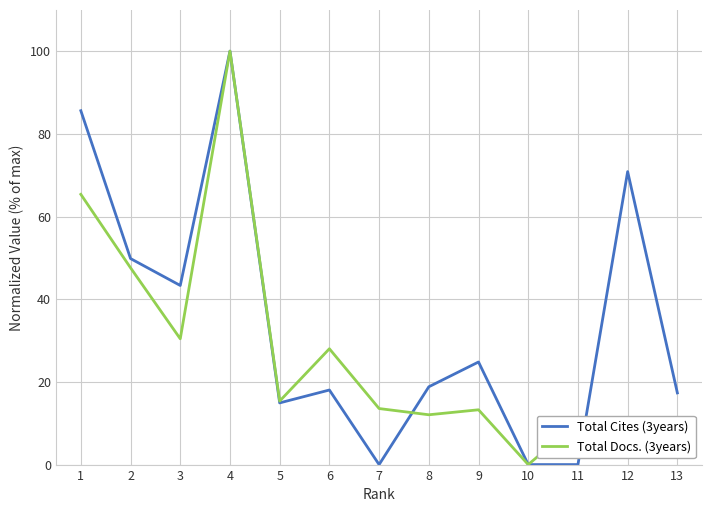

The value of Total Docs. (3years) at 8 is 21.0. True or false?

False